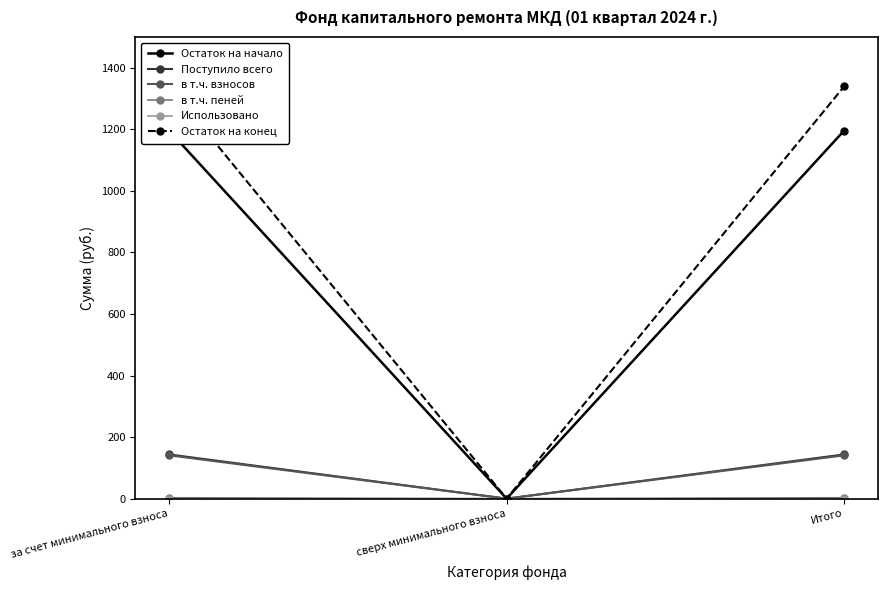

What is the highest value of the Остаток на конец series?

1339.5